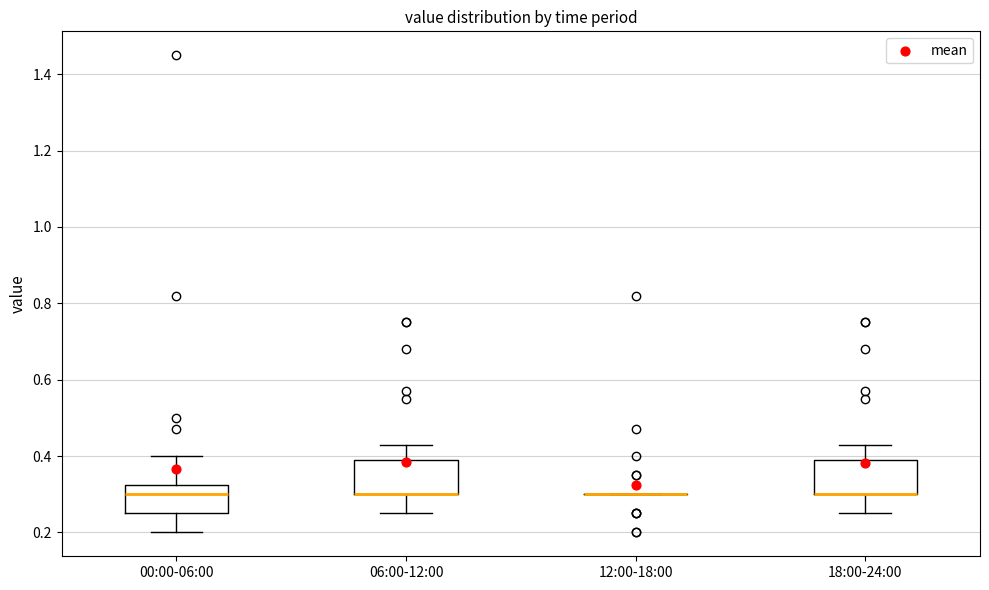

Reading left to right, transcribe this box plot: for each box, give where its median line is, the range the box spans, and where its two whiskers end, as read against the y-axis. The values are not printed on the chart, so give them approximately, as read against the axis.

00:00-06:00: median 0.30, box 0.26 to 0.32, whiskers 0.20 to 0.40
06:00-12:00: median 0.30 (drawn on the box's lower edge), box 0.30 to 0.40, whiskers 0.26 to 0.44
12:00-18:00: box collapsed to a line at 0.30, whiskers 0.30 to 0.30
18:00-24:00: median 0.30 (drawn on the box's lower edge), box 0.30 to 0.40, whiskers 0.26 to 0.44